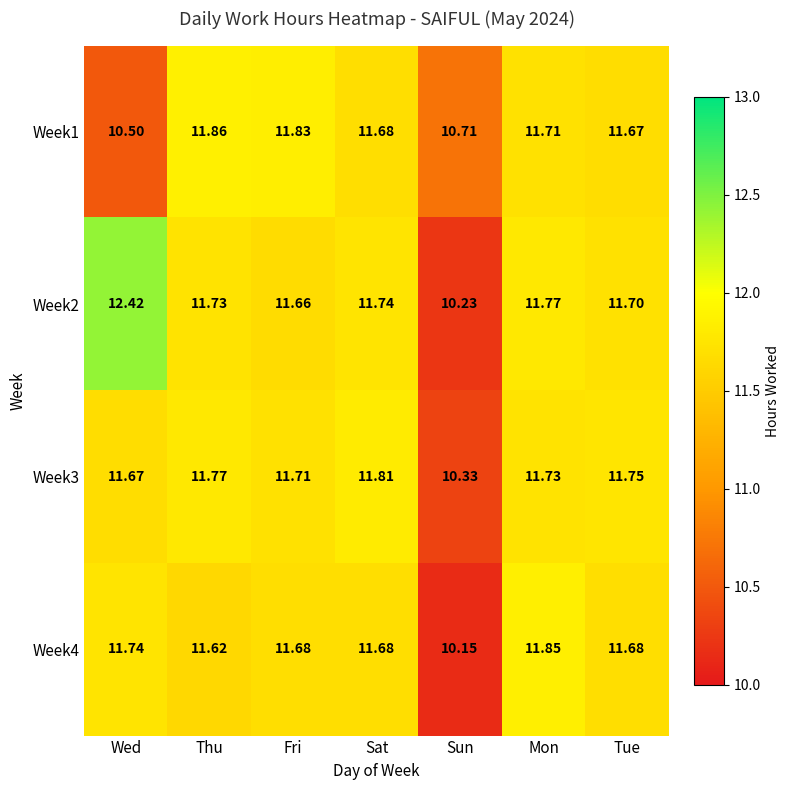

Is the value of Week4 at Thu greater than the value of Week2 at Wed?

No